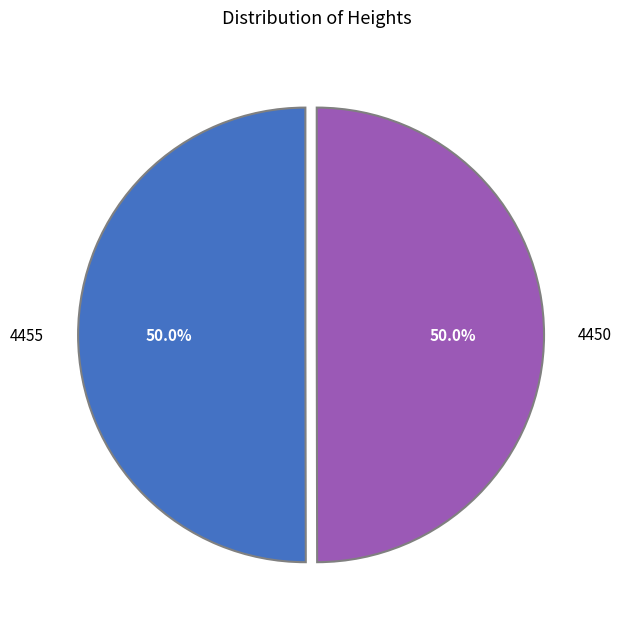

Combined, do 4455 and 4450 account for over 50%?

Yes